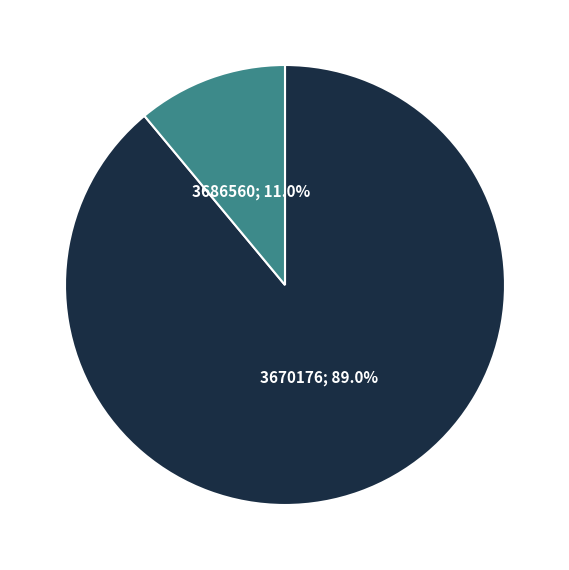

Does any single category account for the majority?

Yes